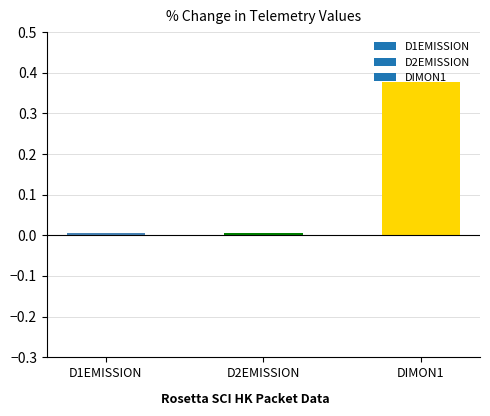

What is the label of the 1st bar from the right?

DIMON1